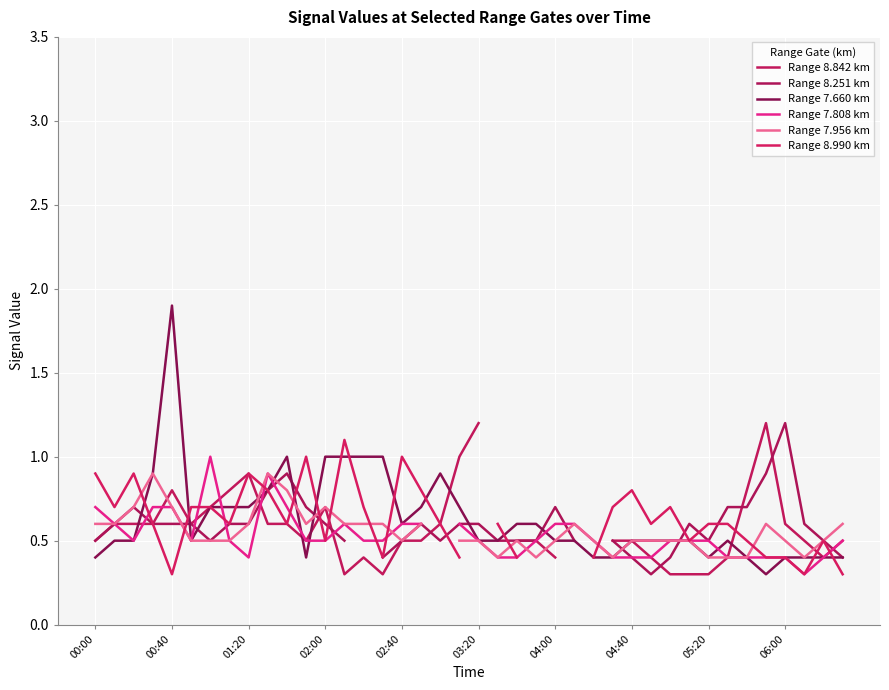

Between 06:00 and 20, which is larger?

20